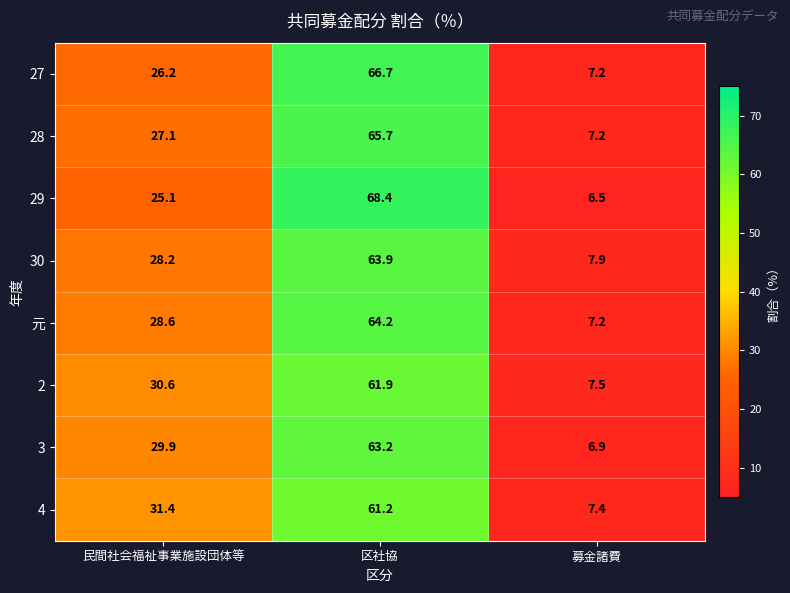

What is the greatest value displayed?

68.4